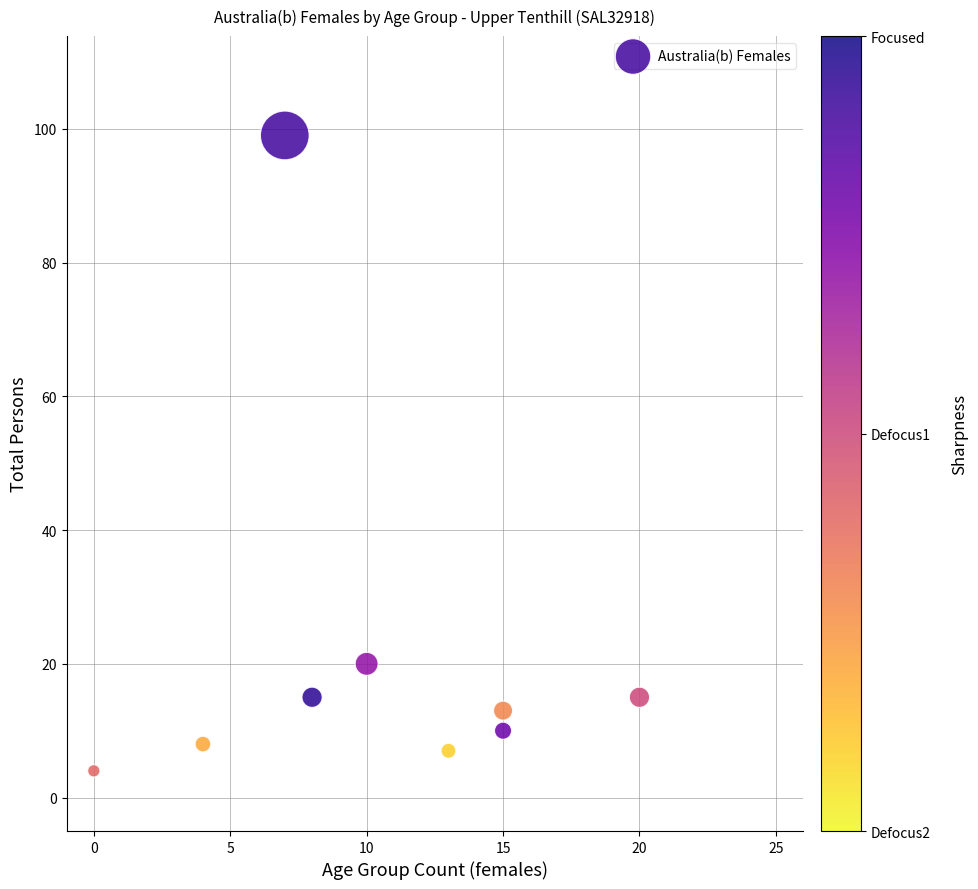

What Y value in the scatter plot is closest to 51?

20